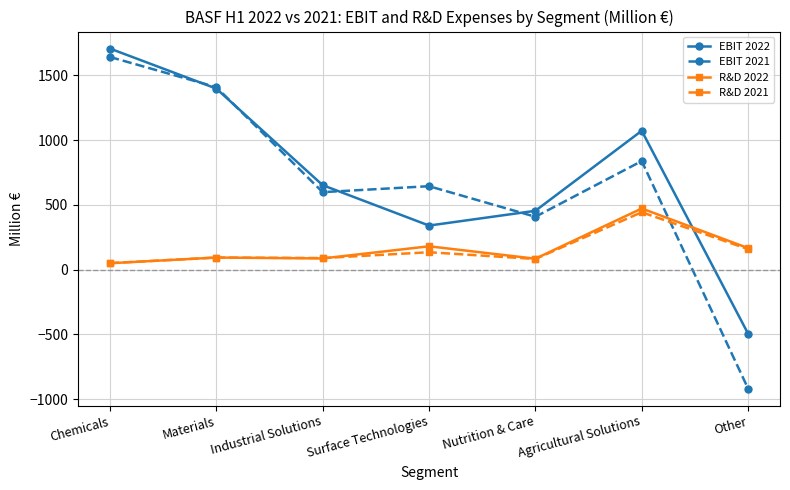

What is the value of the EBIT 2022 point at the 3rd from the left?

653